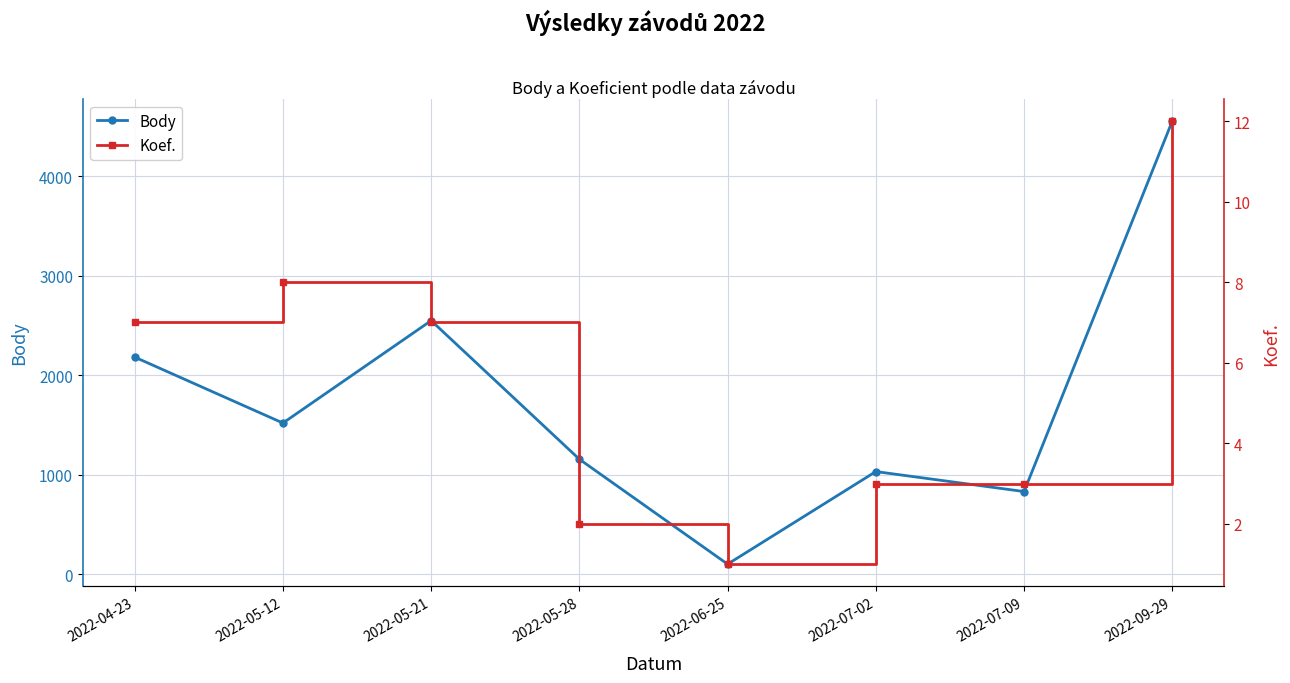

Is this an area chart (filled region under the line)?

No